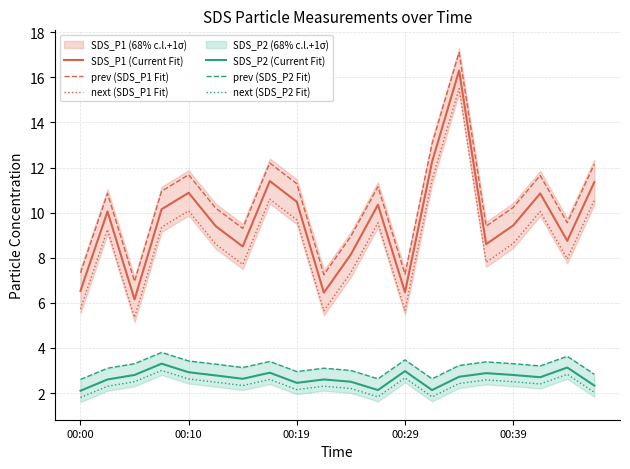

True or false: SDS_P1 (Current Fit) and prev (SDS_P1 Fit) cross at least once.

False